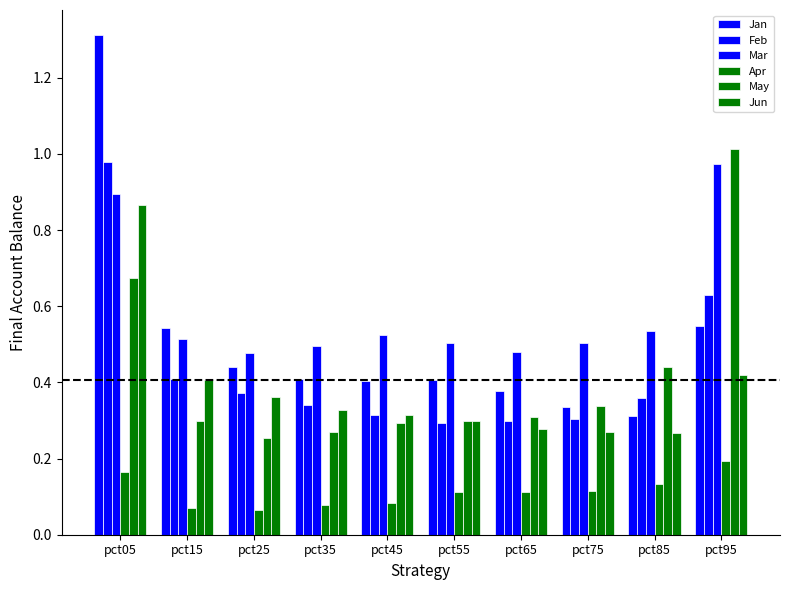

What is the value of the Mar bar at the 4th from the left?

0.5